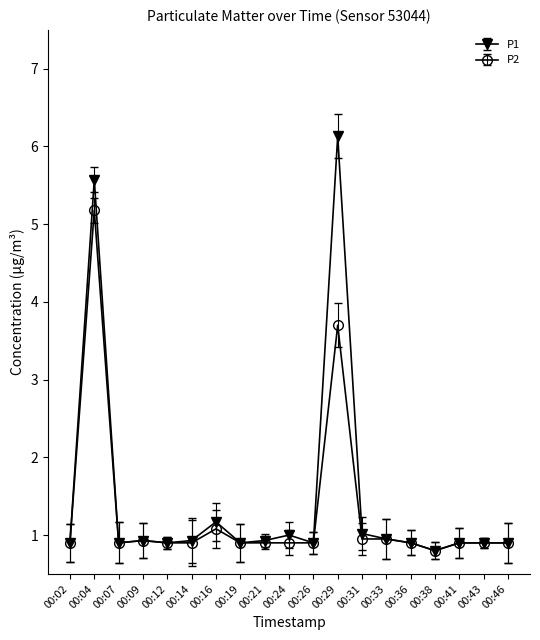

What is the smallest value displayed?

0.8